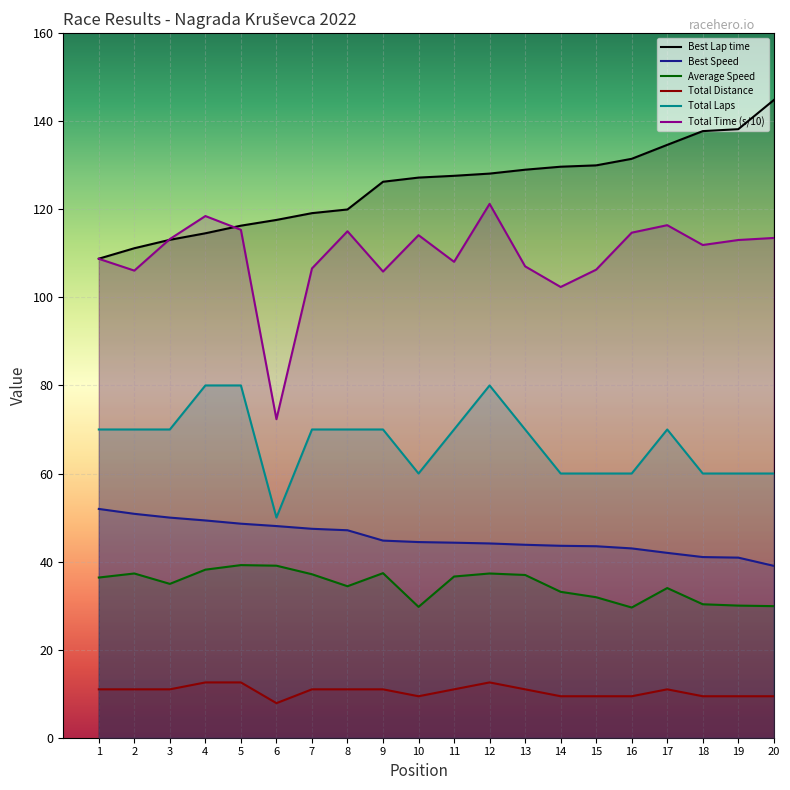

What is the spread (max minus min) of values at 16?

122.0